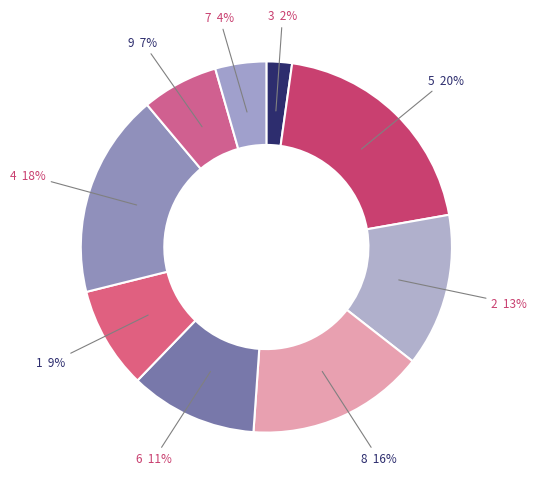

The 2 slice represents 13% of the pie. True or false?

True